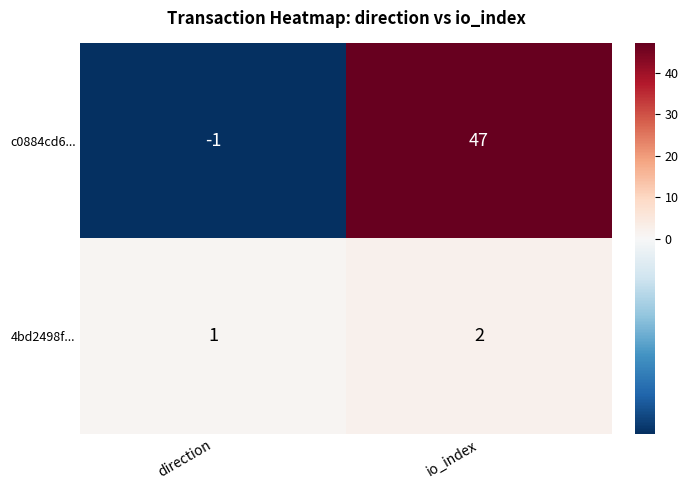

Is it true that 4bd2498f... equals 1 at io_index?

False